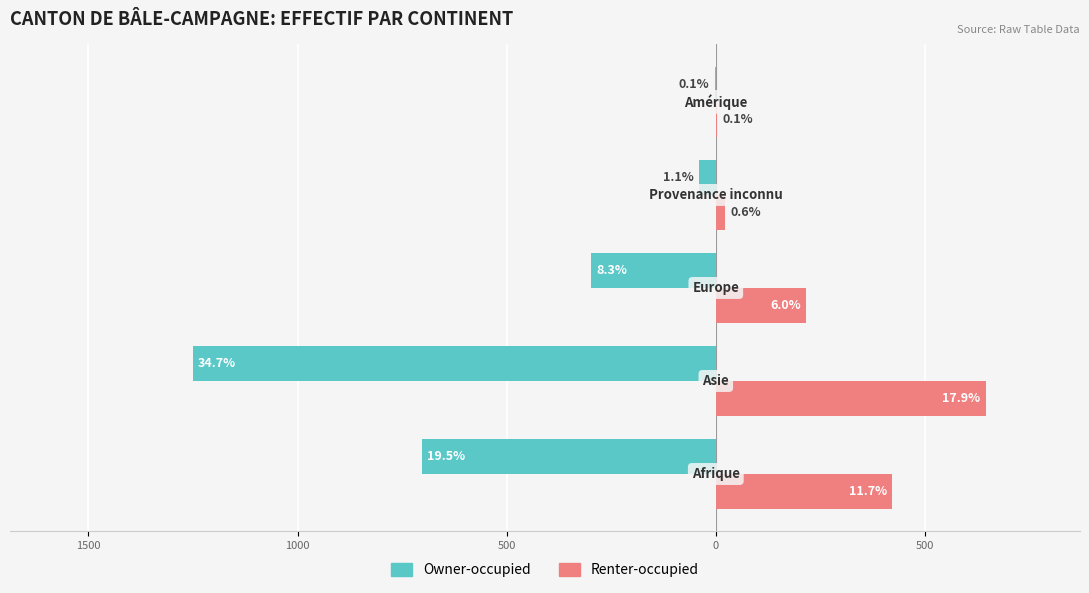

What are all the series names shown in the legend?

Owner-occupied, Renter-occupied